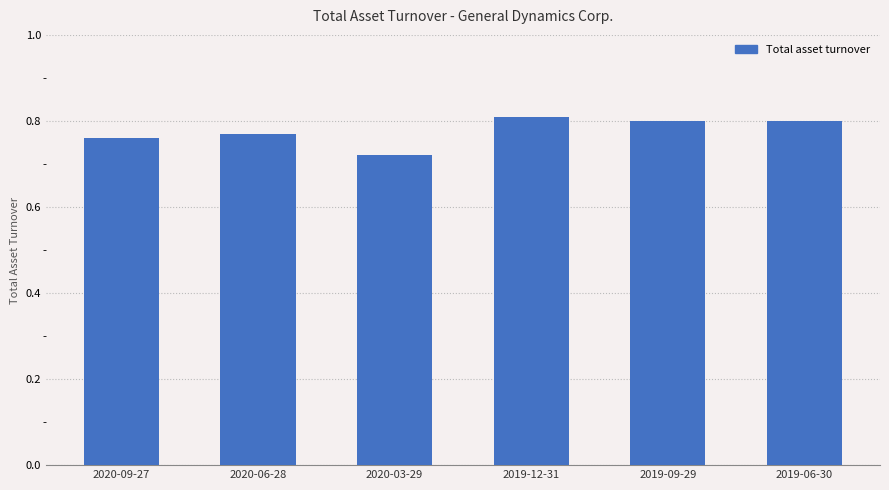

How many values are between 0 and 1?

6